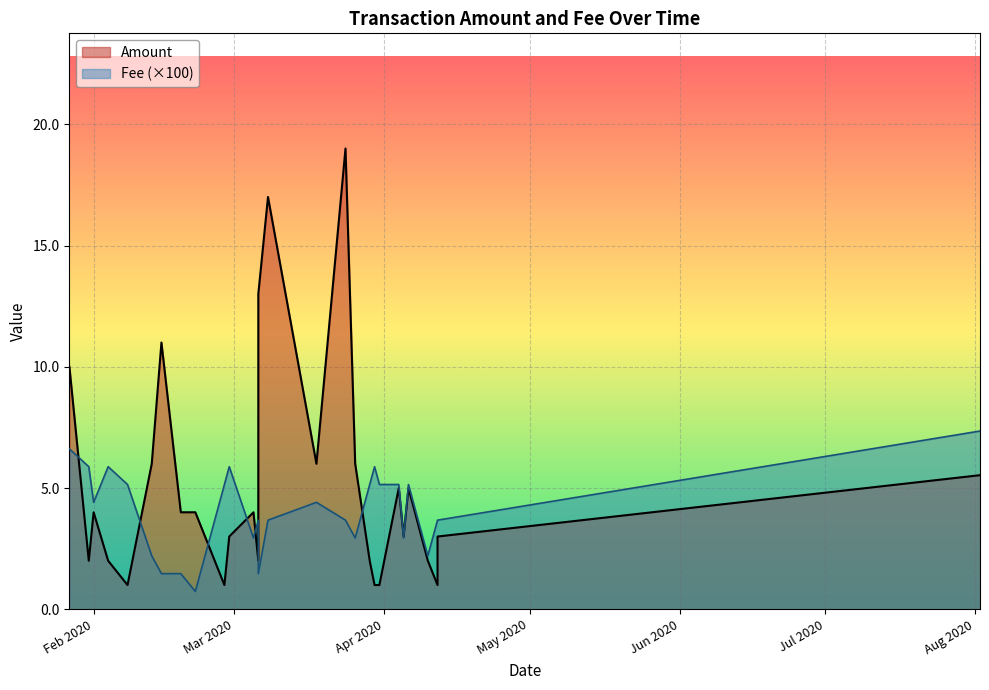

What are all the series names shown in the legend?

Amount, Fee